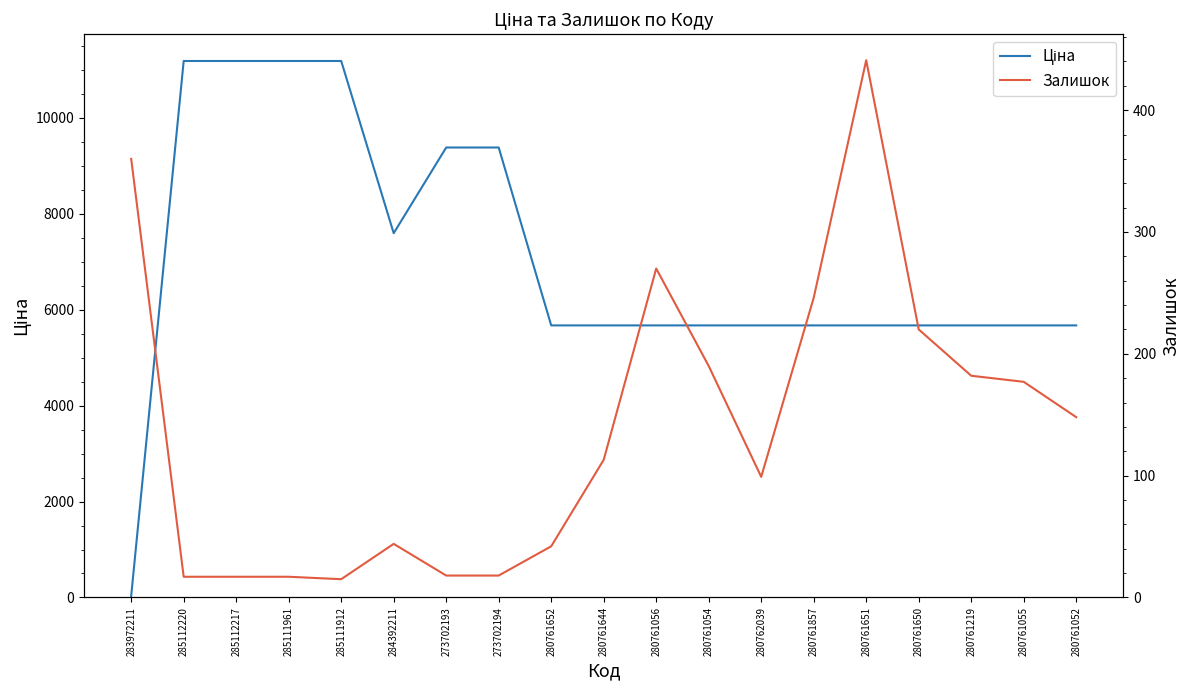

Where is the first local minimum for Ціна?

284392211